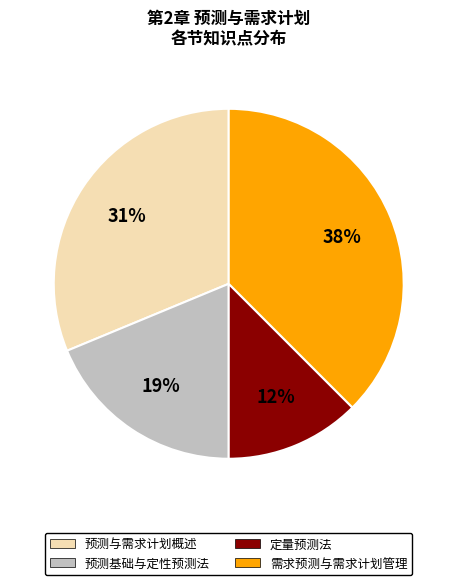

To the nearest percent, what portion does 预测基础与定性预测法 represent?

19%